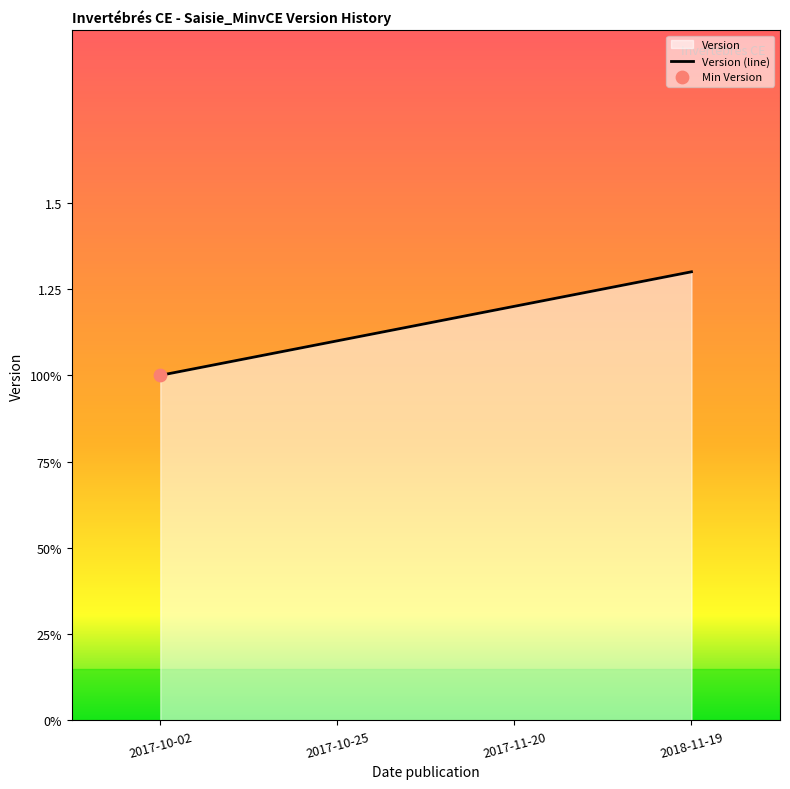

Which has a higher value, 2017-10-25 or 2018-11-19?

2018-11-19